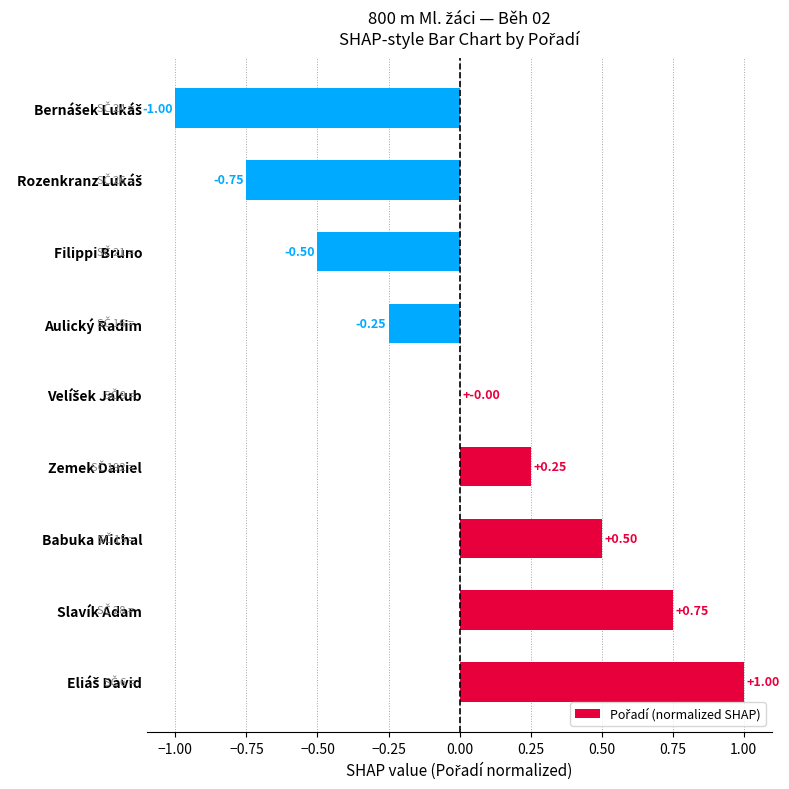

Between Zemek Daniel and Filippi Bruno, which is larger?

Zemek Daniel